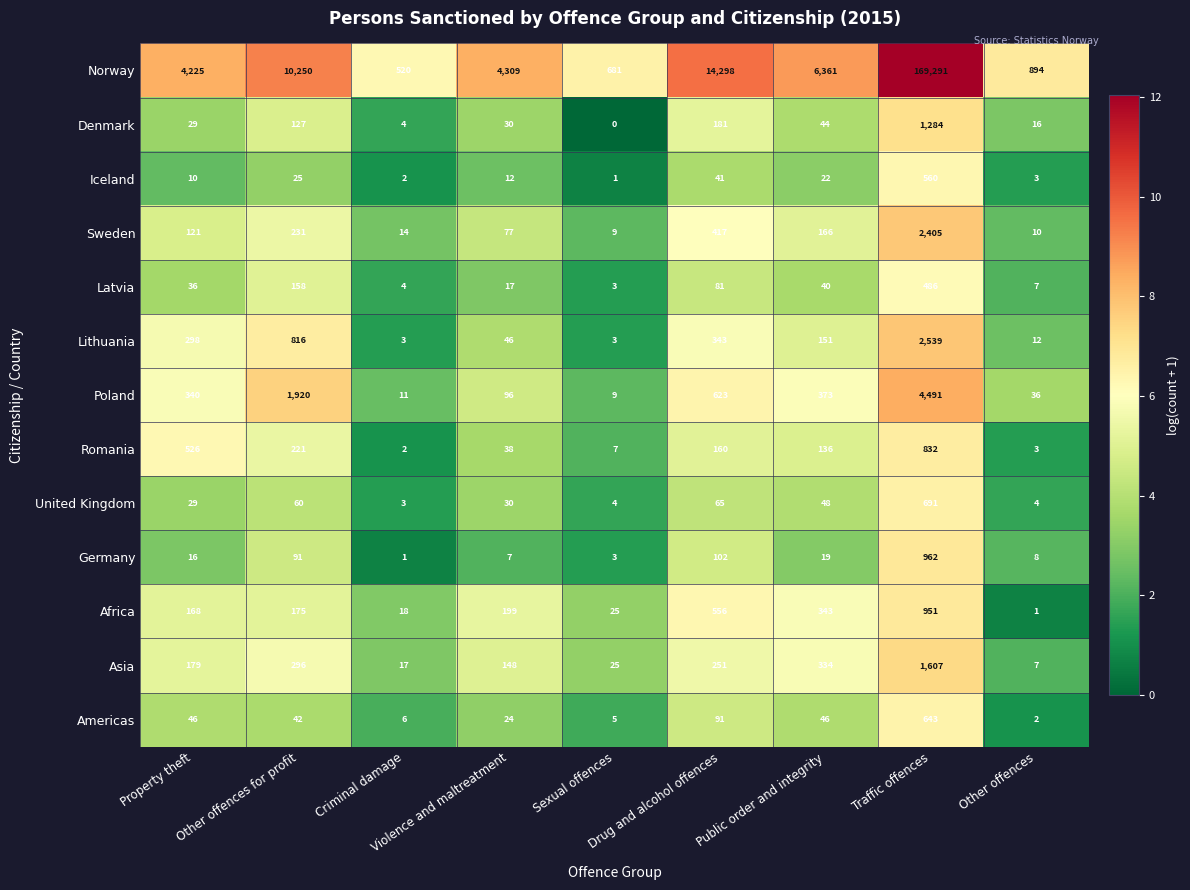

What is the average value of the Asia series?

318